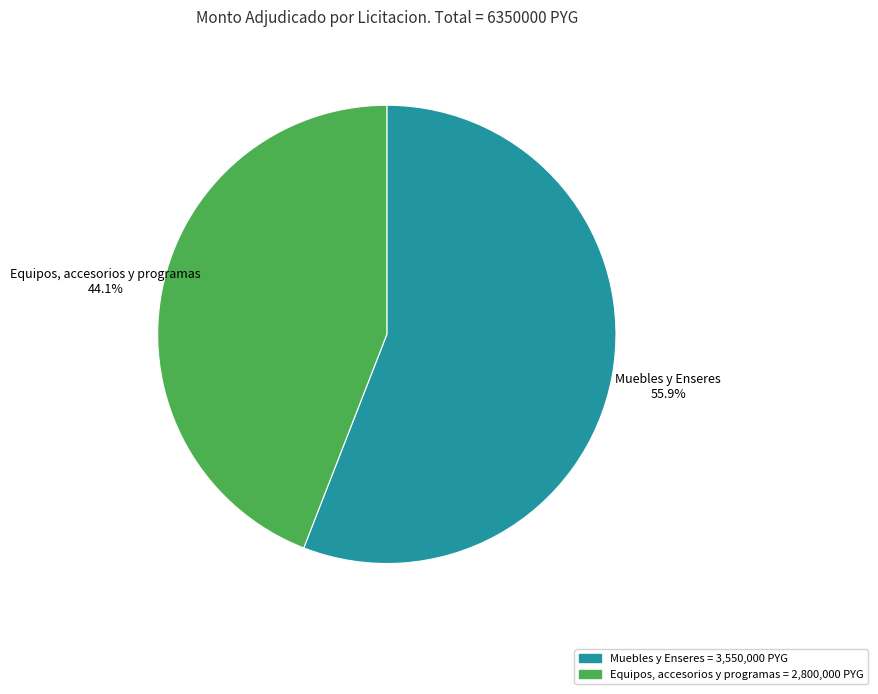

Which slice is the smallest?

Equipos, accesorios y programas